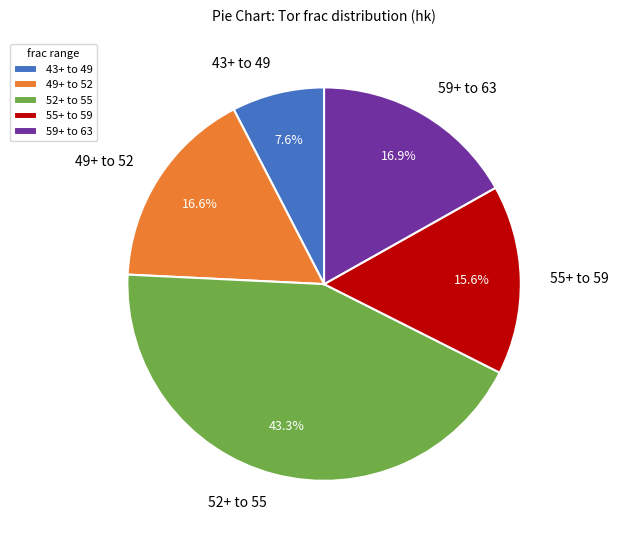

Is there any slice that represents more than half of the pie?

No